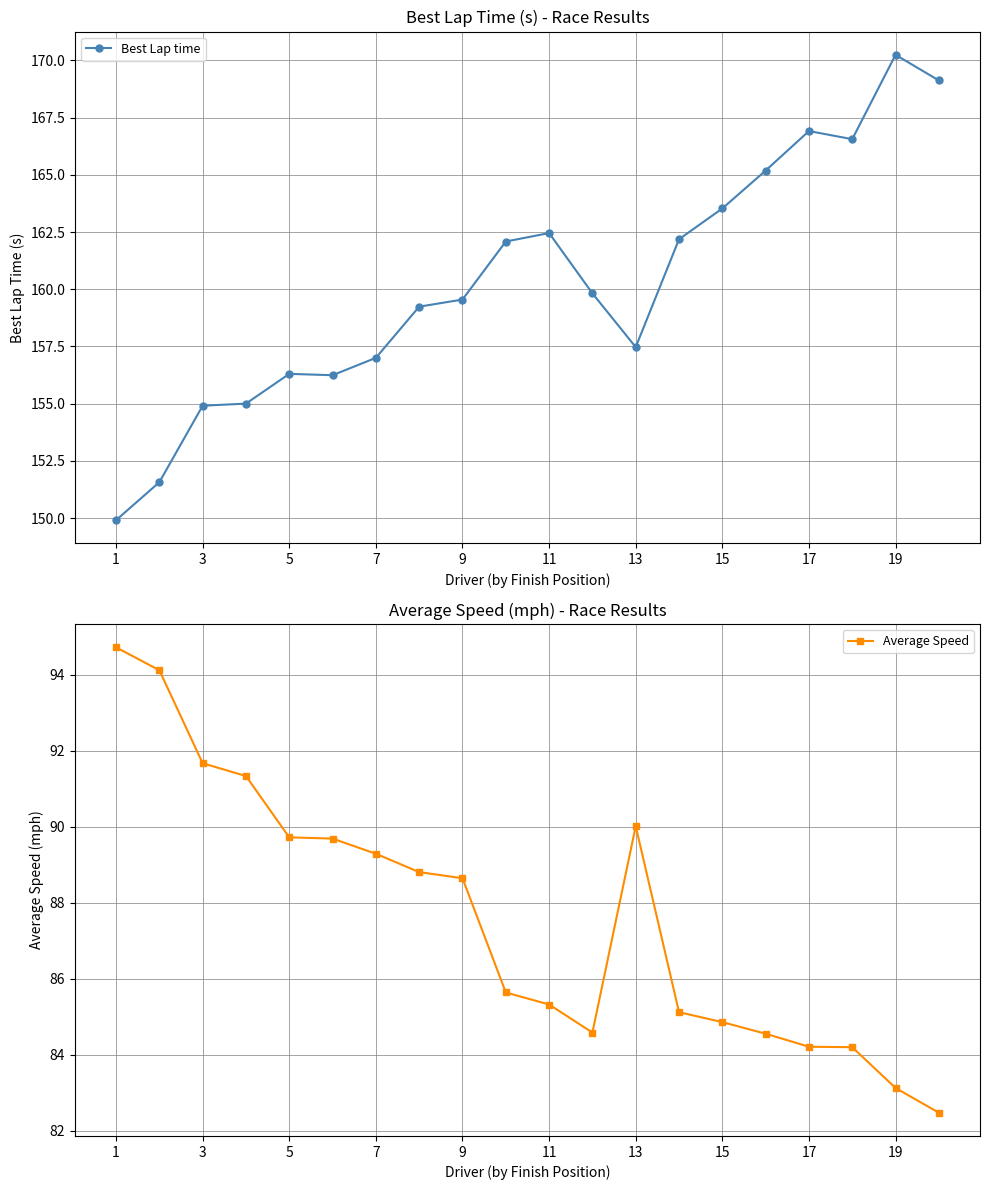

What is the sum of all Best Lap time values?

3205.3